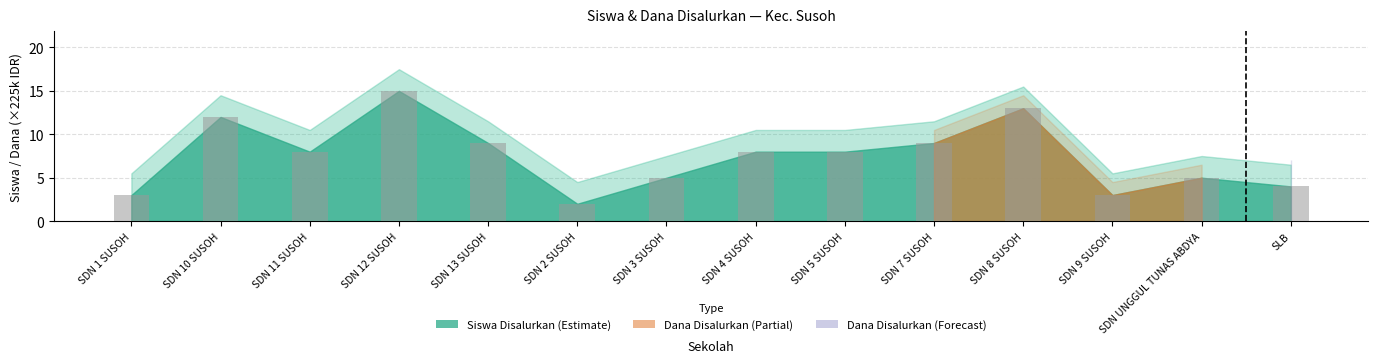

Where does the data first go above 8?

SDN 10 SUSOH